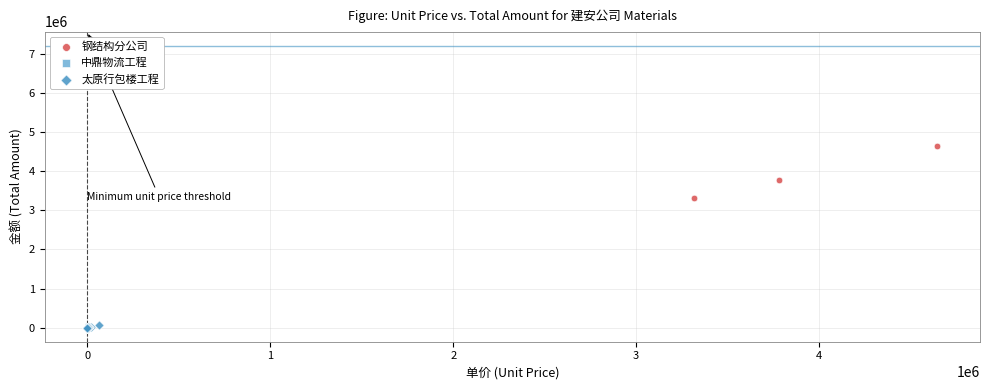

What are all the series names shown in the legend?

钢结构分公司, 中鼎物流工程, 太原行包楼工程